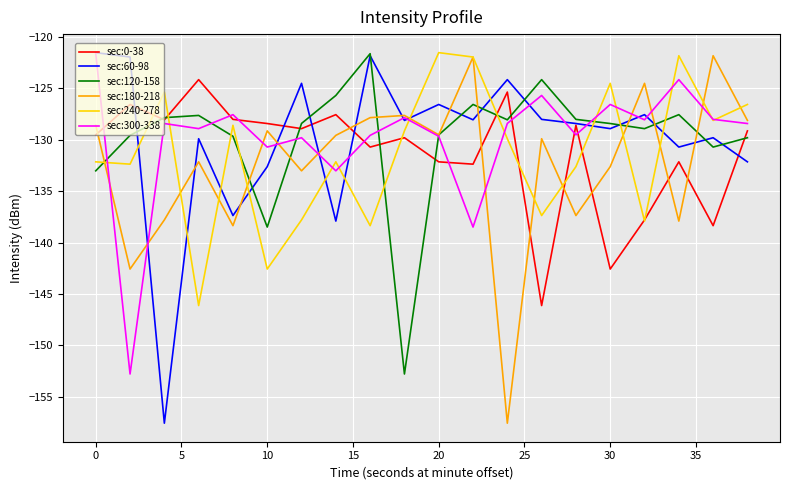

How many intersections are there between sec:240-278 and sec:60-98?

11